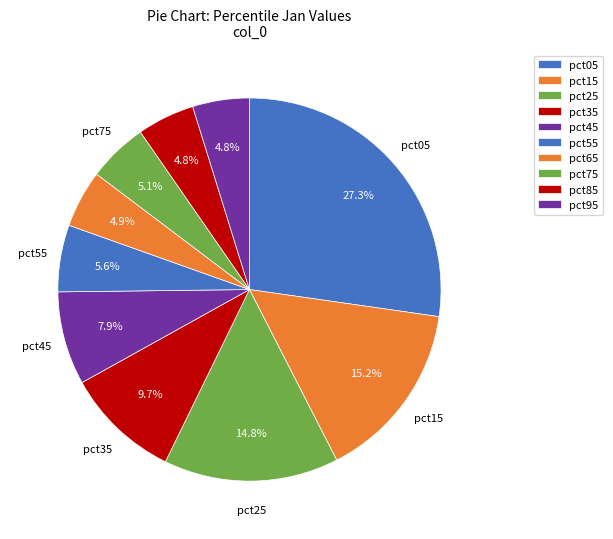

Which slice is the largest?

pct05